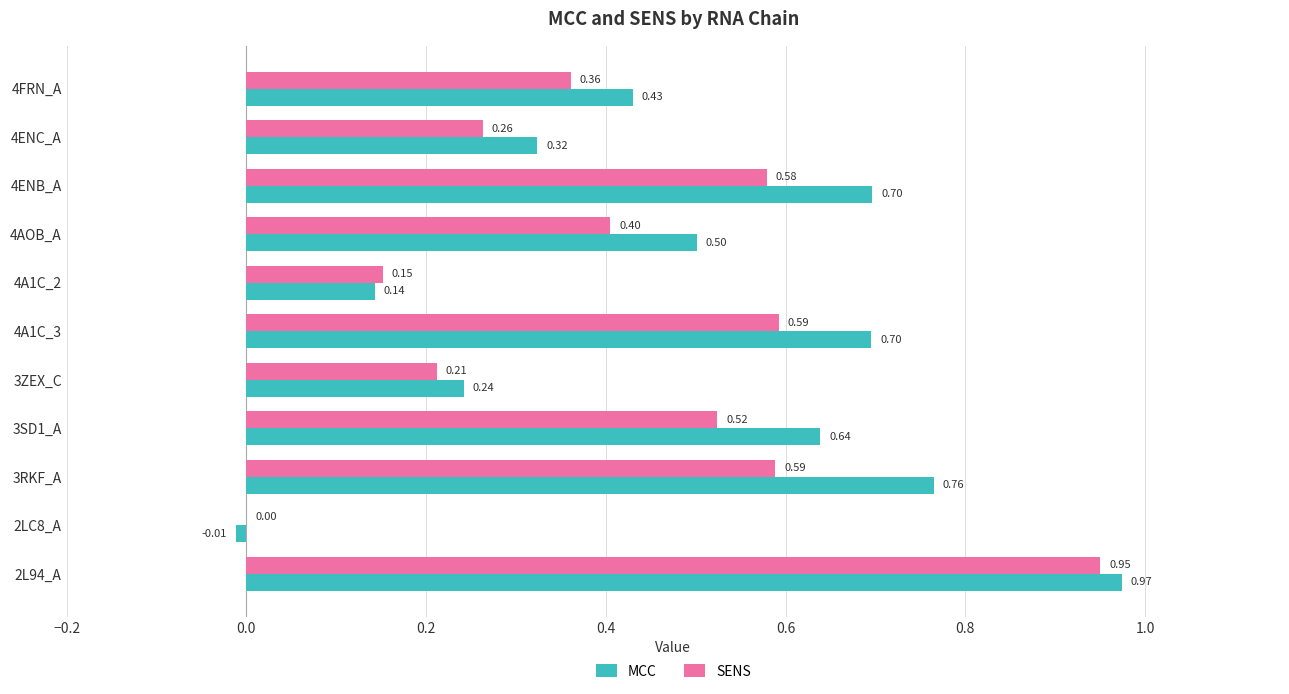

Which series changed the most between 2L94_A and 4ENB_A?

SENS